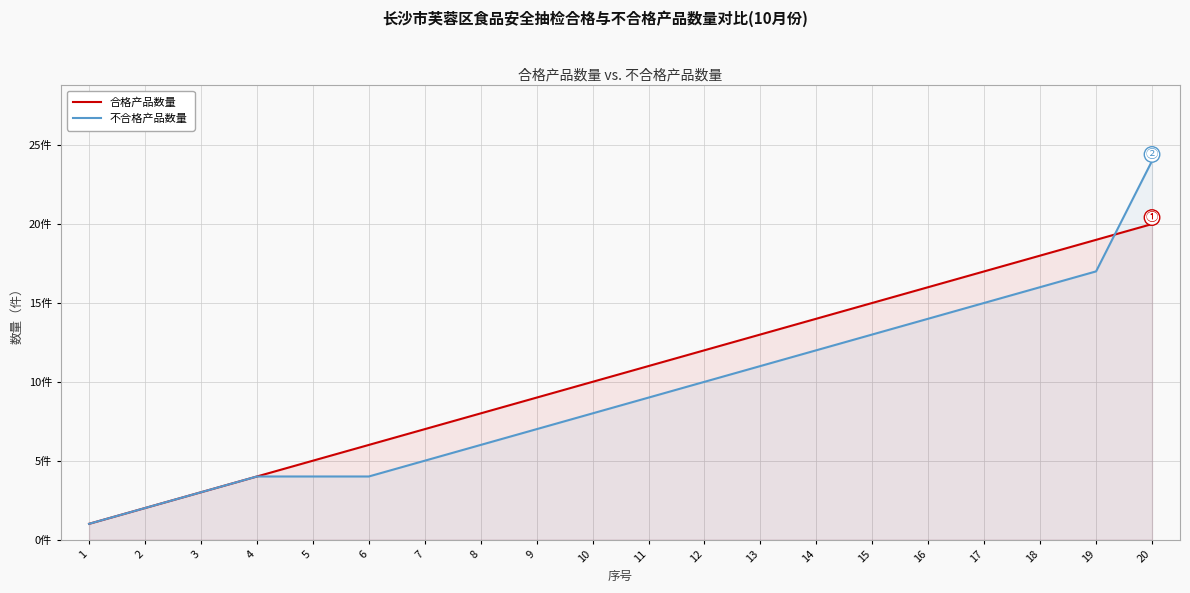

Which series has the widest spread of values?

不合格产品数量